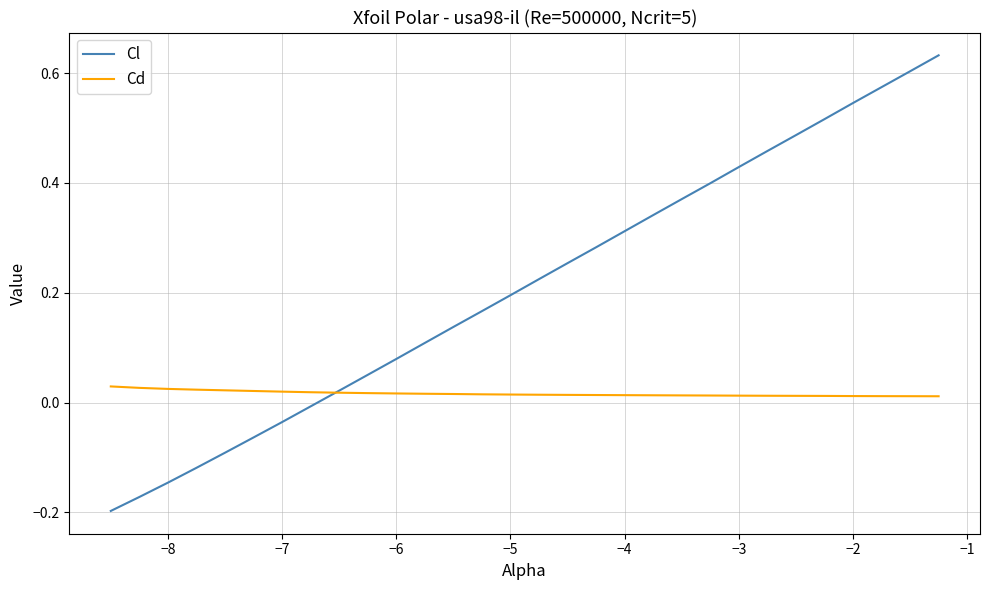

Which series ends up on top after the final intersection of Cd and Cl?

Cl